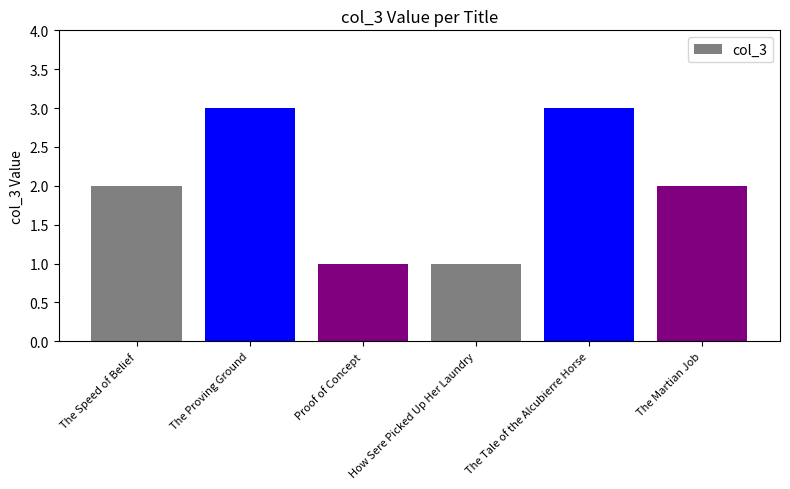

Reading left to right, list all the values displayed in this chart.

2	3	1	1	3	2